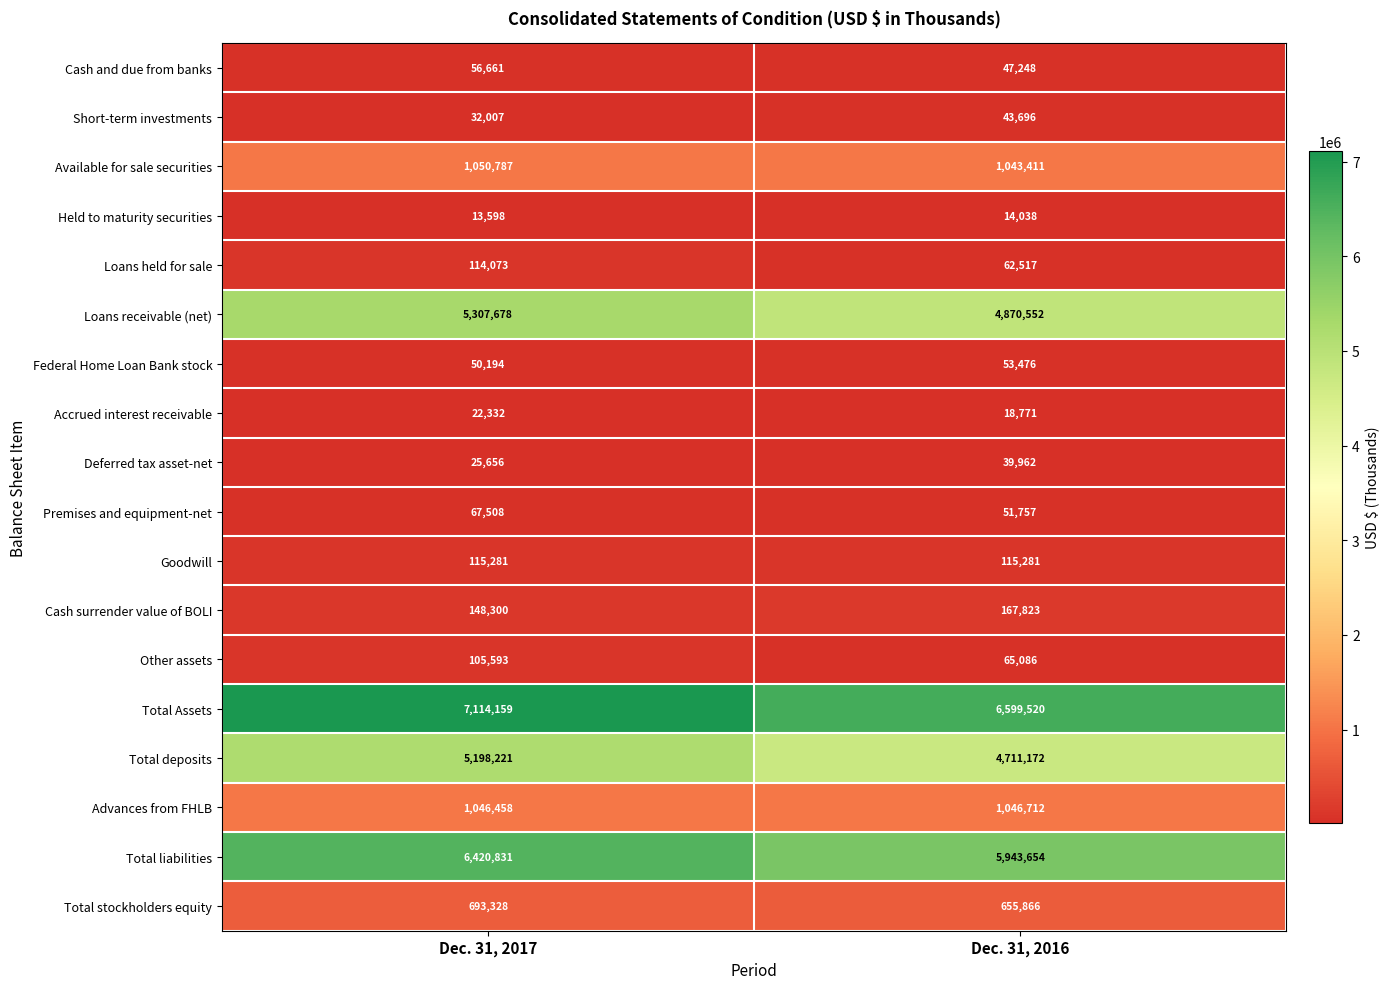

List the series in order of their peak value, highest first.

Total Assets, Total liabilities, Loans receivable (net), Total deposits, Available for sale securities, Advances from FHLB, Total stockholders equity, Cash surrender value of BOLI, Goodwill, Loans held for sale, Other assets, Premises and equipment-net, Cash and due from banks, Federal Home Loan Bank stock, Short-term investments, Deferred tax asset-net, Accrued interest receivable, Held to maturity securities